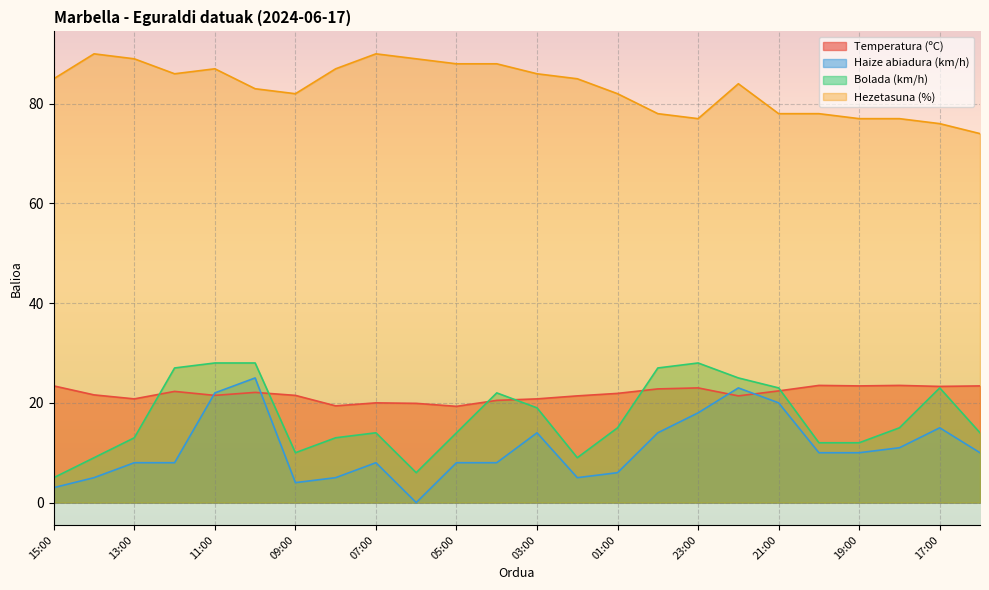

The Hezetasuna (%) series shows 78.0 at 20:00. True or false?

True